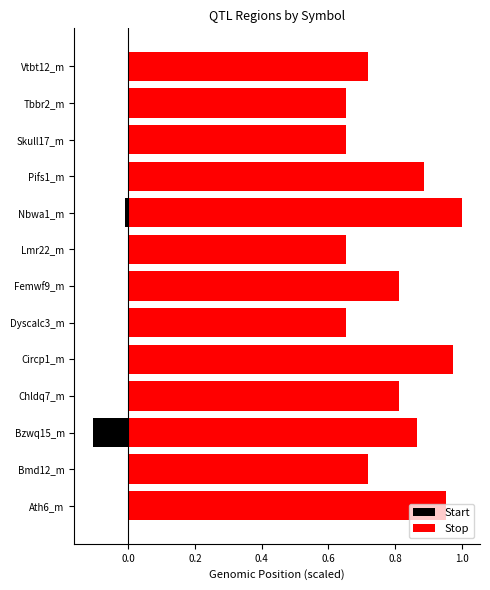

Is the value of Stop at Bzwq15_m greater than the value of Start at Chldq7_m?

Yes